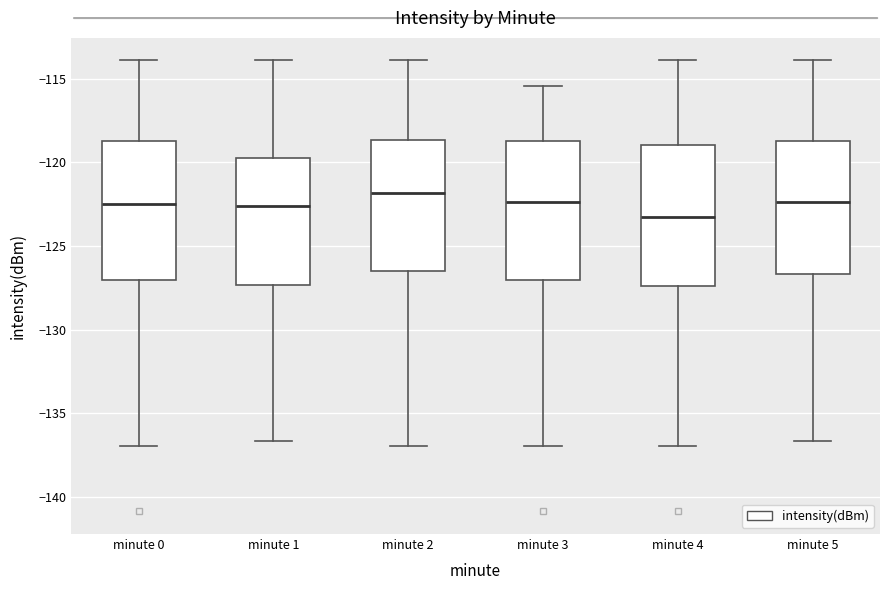

Reading left to right, read every box against the y-axis: the position of its median line, the range the box covers, and the ends of its whiskers. The values are not printed on the chart, so give them approximately, as read against the axis.

minute 0: median -122.5, box -127.0 to -118.5, whiskers -137.0 to -114.0
minute 1: median -122.5, box -127.5 to -119.5, whiskers -136.5 to -114.0
minute 2: median -122.0, box -126.5 to -118.5, whiskers -137.0 to -114.0
minute 3: median -122.5, box -127.0 to -118.5, whiskers -137.0 to -115.5
minute 4: median -123.0, box -127.5 to -119.0, whiskers -137.0 to -114.0
minute 5: median -122.5, box -126.5 to -118.5, whiskers -136.5 to -114.0